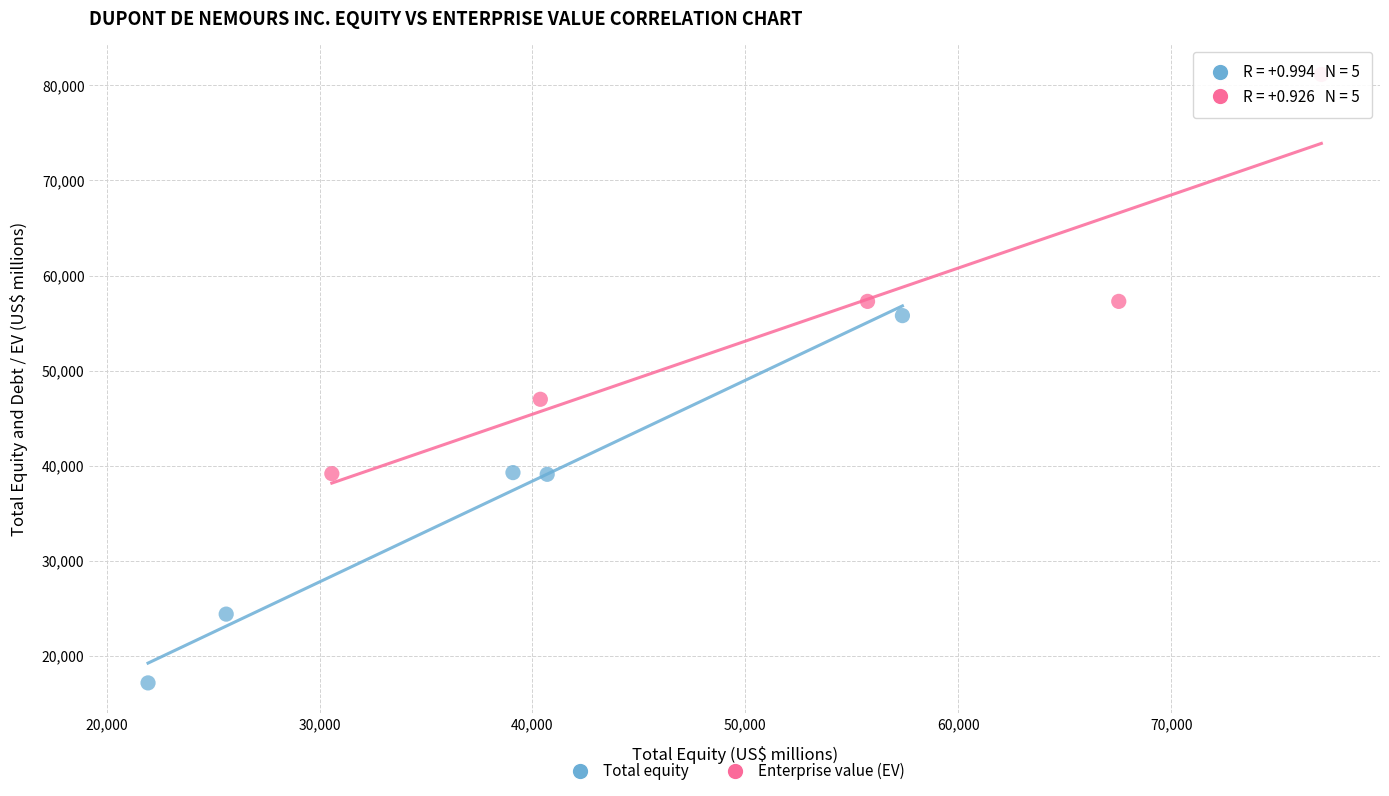

Which series reaches the minimum Y coordinate?

Total equity